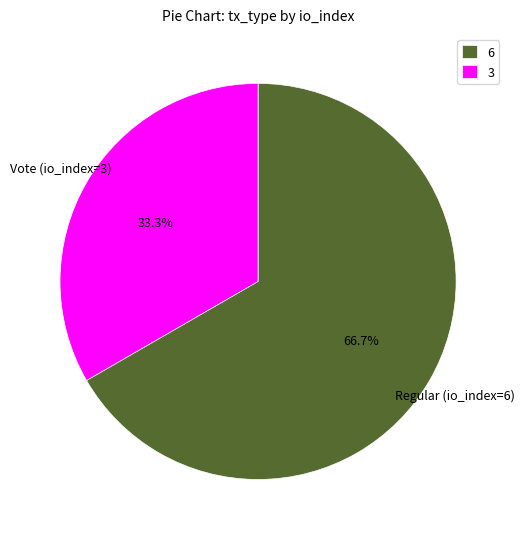

Is there a majority slice in this chart?

Yes